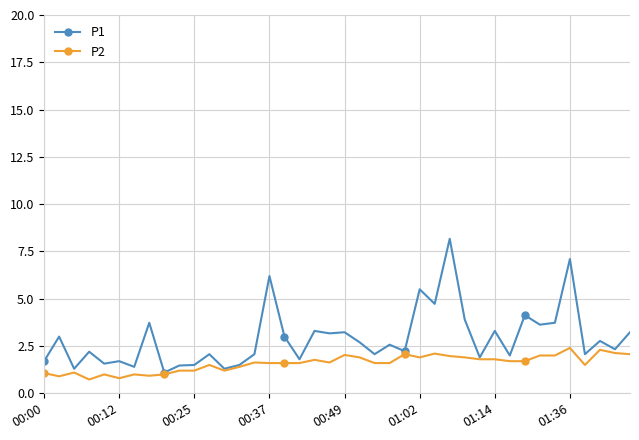

What is the average value of the P1 series?

2.9